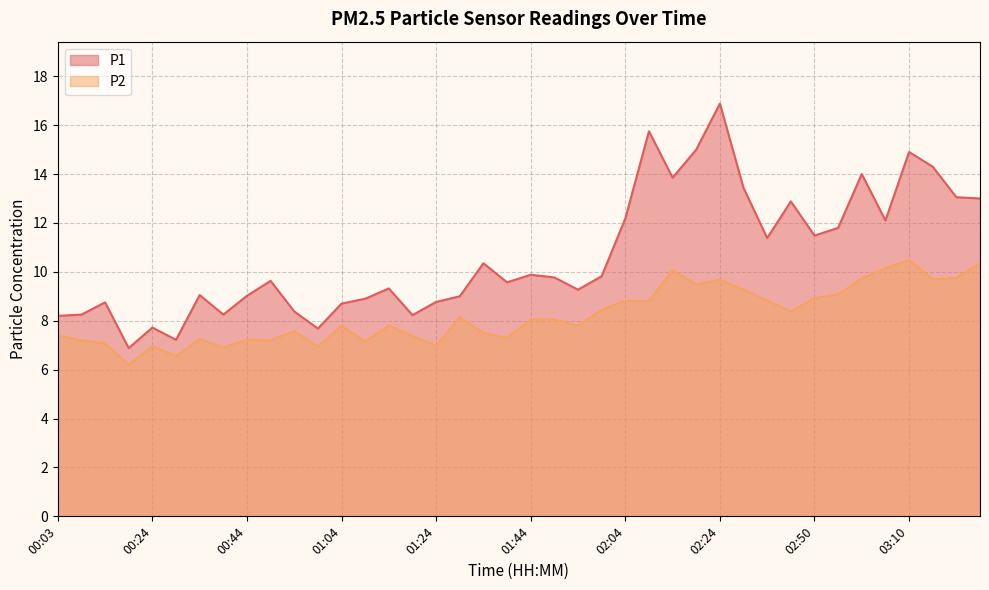

Where does the P2 series first go above 8?

01:29